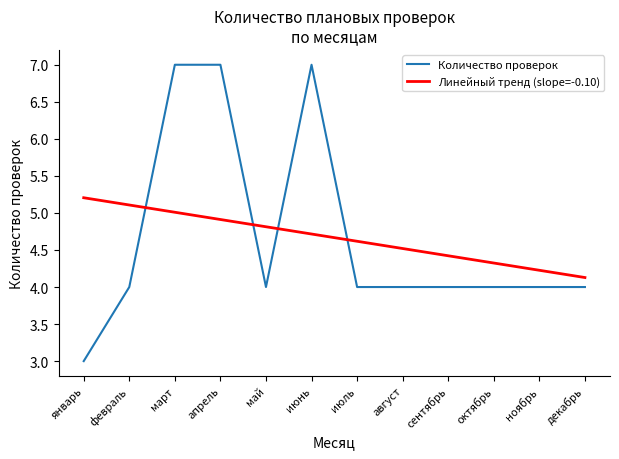

Reading left to right, list all the values displayed in this chart.

Количество проверок: 3.0	4.0	7.0	7.0	4.0	7.0	4.0	4.0	4.0	4.0	4.0	4.0
Линейный тренд (slope=-0.10): 5.2	5.1	5.0	4.9	4.8	4.7	4.6	4.5	4.4	4.3	4.2	4.1